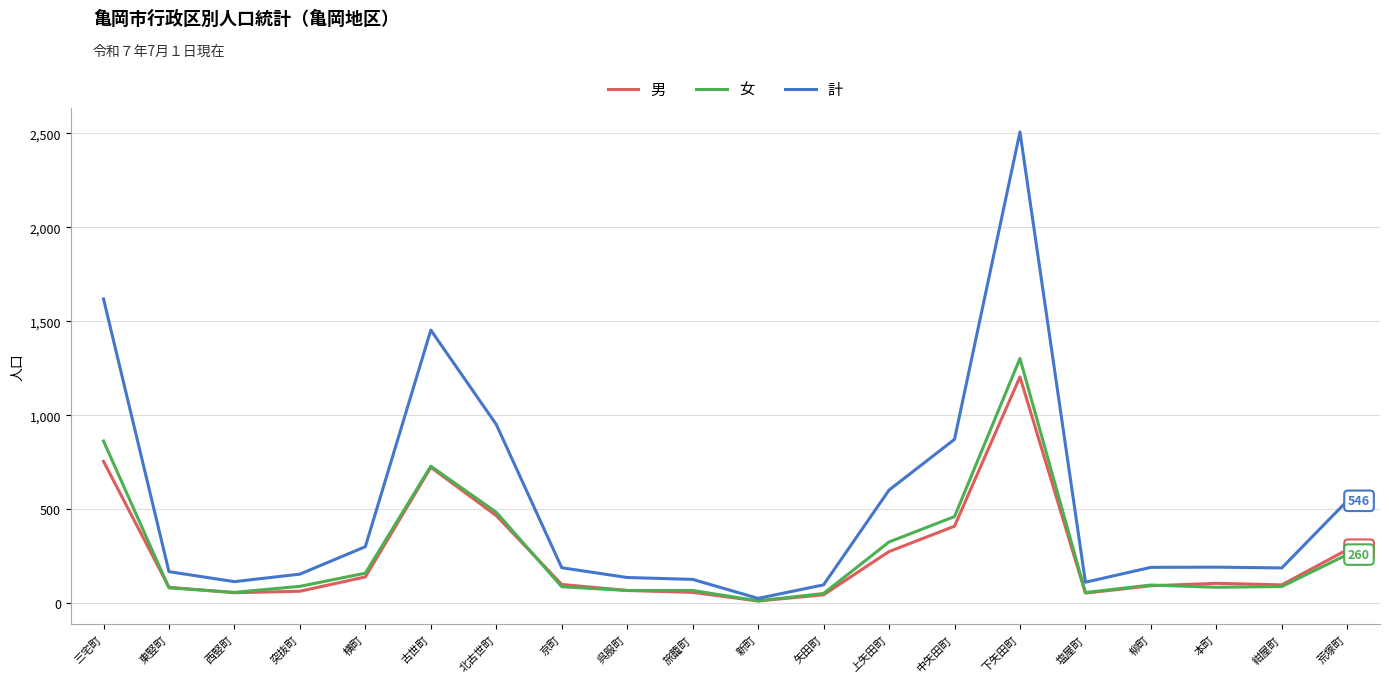

List the series in order of their peak value, highest first.

計, 女, 男